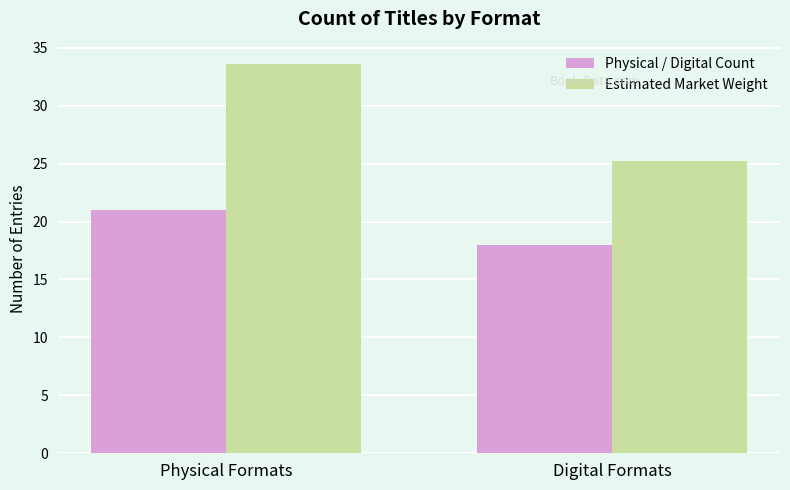

Reading left to right, extract all data points from this chart.

Physical / Digital Count: Physical Formats=21.0	Digital Formats=18.0
Estimated Market Weight: Physical Formats=33.6	Digital Formats=25.2